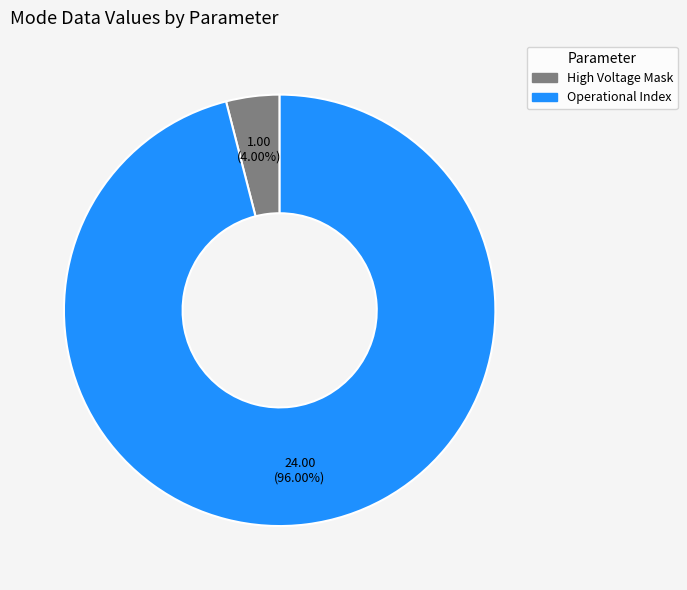

Is there any slice that represents more than half of the pie?

Yes